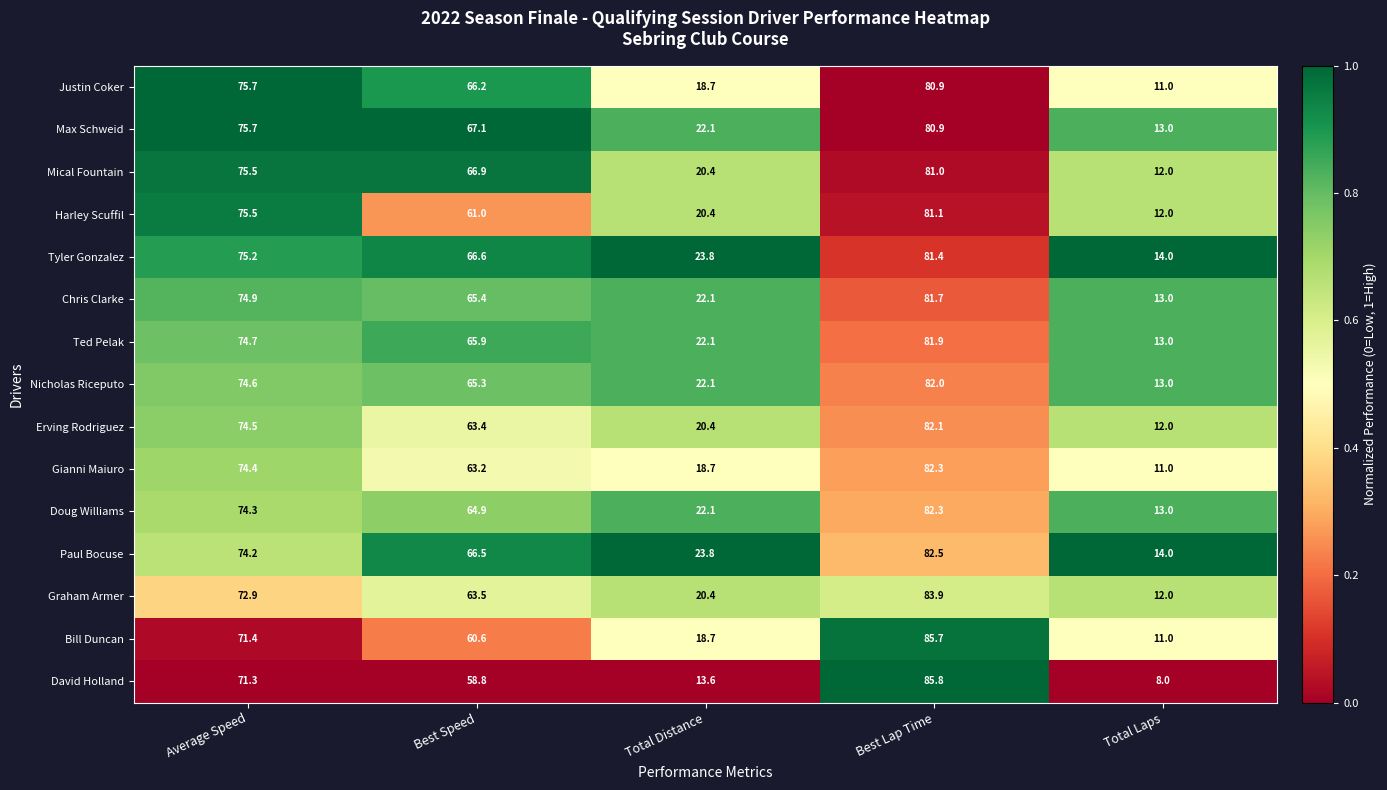

What is the difference between the maximum and minimum values in the Tyler Gonzalez series?

67.4